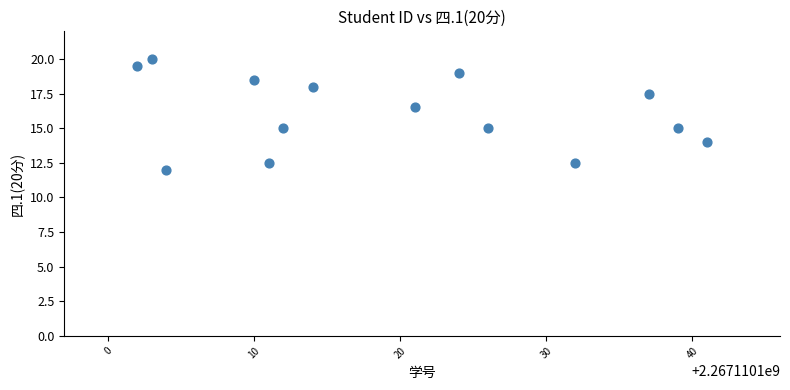

What is the range of Y values (max minus min)?

8.0